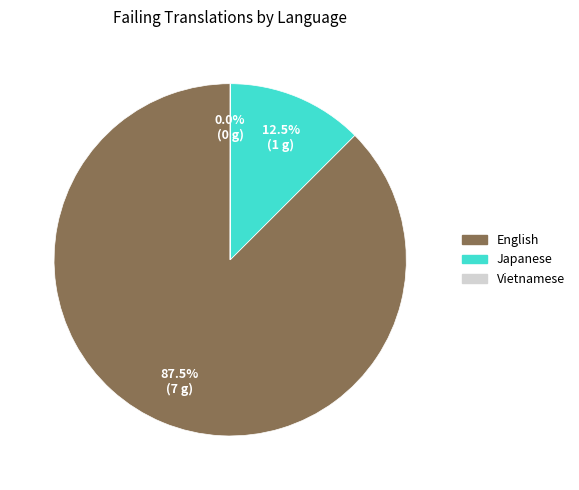

Does English account for over 50% of the chart?

Yes